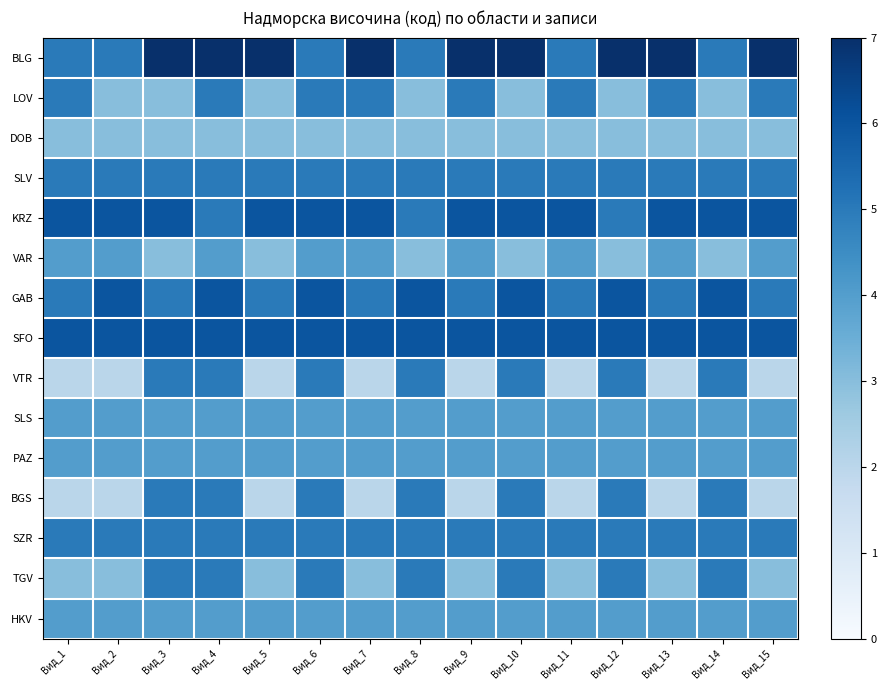

Reading left to right, extract all data points from this chart.

BLG: Вид_1=5	Вид_2=5	Вид_3=7	Вид_4=7	Вид_5=7	Вид_6=5	Вид_7=7	Вид_8=5	Вид_9=7	Вид_10=7	Вид_11=5	Вид_12=7	Вид_13=7	Вид_14=5	Вид_15=7
LOV: Вид_1=5	Вид_2=3	Вид_3=3	Вид_4=5	Вид_5=3	Вид_6=5	Вид_7=5	Вид_8=3	Вид_9=5	Вид_10=3	Вид_11=5	Вид_12=3	Вид_13=5	Вид_14=3	Вид_15=5
DOB: Вид_1=3	Вид_2=3	Вид_3=3	Вид_4=3	Вид_5=3	Вид_6=3	Вид_7=3	Вид_8=3	Вид_9=3	Вид_10=3	Вид_11=3	Вид_12=3	Вид_13=3	Вид_14=3	Вид_15=3
SLV: Вид_1=5	Вид_2=5	Вид_3=5	Вид_4=5	Вид_5=5	Вид_6=5	Вид_7=5	Вид_8=5	Вид_9=5	Вид_10=5	Вид_11=5	Вид_12=5	Вид_13=5	Вид_14=5	Вид_15=5
KRZ: Вид_1=6	Вид_2=6	Вид_3=6	Вид_4=5	Вид_5=6	Вид_6=6	Вид_7=6	Вид_8=5	Вид_9=6	Вид_10=6	Вид_11=6	Вид_12=5	Вид_13=6	Вид_14=6	Вид_15=6
VAR: Вид_1=4	Вид_2=4	Вид_3=3	Вид_4=4	Вид_5=3	Вид_6=4	Вид_7=4	Вид_8=3	Вид_9=4	Вид_10=3	Вид_11=4	Вид_12=3	Вид_13=4	Вид_14=3	Вид_15=4
GAB: Вид_1=5	Вид_2=6	Вид_3=5	Вид_4=6	Вид_5=5	Вид_6=6	Вид_7=5	Вид_8=6	Вид_9=5	Вид_10=6	Вид_11=5	Вид_12=6	Вид_13=5	Вид_14=6	Вид_15=5
SFO: Вид_1=6	Вид_2=6	Вид_3=6	Вид_4=6	Вид_5=6	Вид_6=6	Вид_7=6	Вид_8=6	Вид_9=6	Вид_10=6	Вид_11=6	Вид_12=6	Вид_13=6	Вид_14=6	Вид_15=6
VTR: Вид_1=2	Вид_2=2	Вид_3=5	Вид_4=5	Вид_5=2	Вид_6=5	Вид_7=2	Вид_8=5	Вид_9=2	Вид_10=5	Вид_11=2	Вид_12=5	Вид_13=2	Вид_14=5	Вид_15=2
SLS: Вид_1=4	Вид_2=4	Вид_3=4	Вид_4=4	Вид_5=4	Вид_6=4	Вид_7=4	Вид_8=4	Вид_9=4	Вид_10=4	Вид_11=4	Вид_12=4	Вид_13=4	Вид_14=4	Вид_15=4
PAZ: Вид_1=4	Вид_2=4	Вид_3=4	Вид_4=4	Вид_5=4	Вид_6=4	Вид_7=4	Вид_8=4	Вид_9=4	Вид_10=4	Вид_11=4	Вид_12=4	Вид_13=4	Вид_14=4	Вид_15=4
BGS: Вид_1=2	Вид_2=2	Вид_3=5	Вид_4=5	Вид_5=2	Вид_6=5	Вид_7=2	Вид_8=5	Вид_9=2	Вид_10=5	Вид_11=2	Вид_12=5	Вид_13=2	Вид_14=5	Вид_15=2
SZR: Вид_1=5	Вид_2=5	Вид_3=5	Вид_4=5	Вид_5=5	Вид_6=5	Вид_7=5	Вид_8=5	Вид_9=5	Вид_10=5	Вид_11=5	Вид_12=5	Вид_13=5	Вид_14=5	Вид_15=5
TGV: Вид_1=3	Вид_2=3	Вид_3=5	Вид_4=5	Вид_5=3	Вид_6=5	Вид_7=3	Вид_8=5	Вид_9=3	Вид_10=5	Вид_11=3	Вид_12=5	Вид_13=3	Вид_14=5	Вид_15=3
HKV: Вид_1=4	Вид_2=4	Вид_3=4	Вид_4=4	Вид_5=4	Вид_6=4	Вид_7=4	Вид_8=4	Вид_9=4	Вид_10=4	Вид_11=4	Вид_12=4	Вид_13=4	Вид_14=4	Вид_15=4